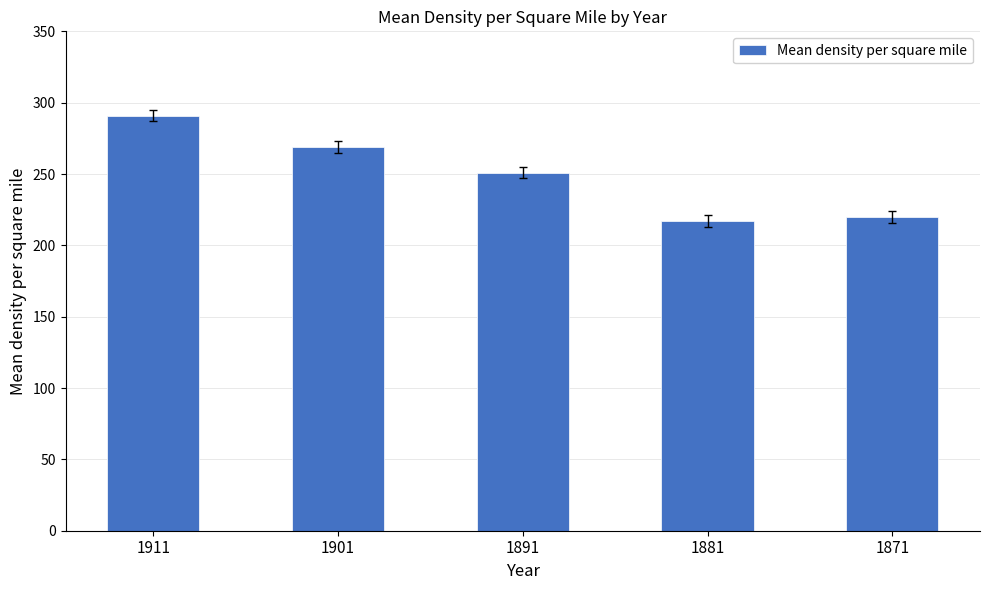

Reading right to left, what are all the values shown in this chart?

1871=220	1881=217	1891=251	1901=269	1911=291